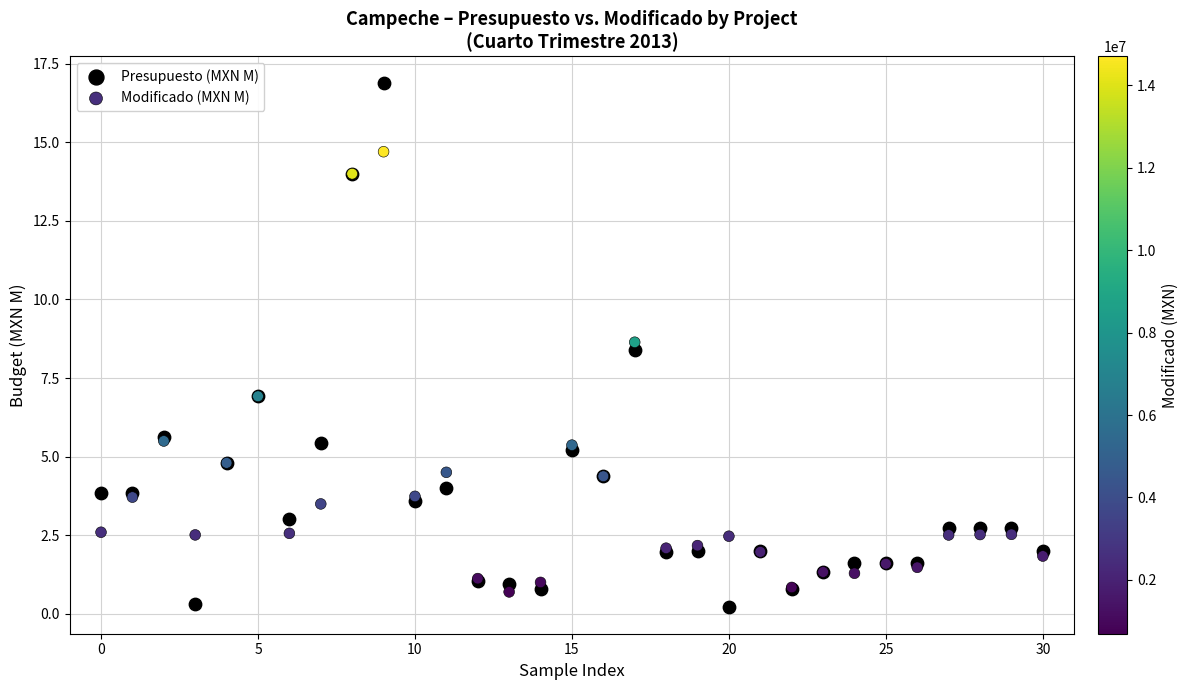

Which series has the largest Y range (max minus min)?

Presupuesto (MXN M)